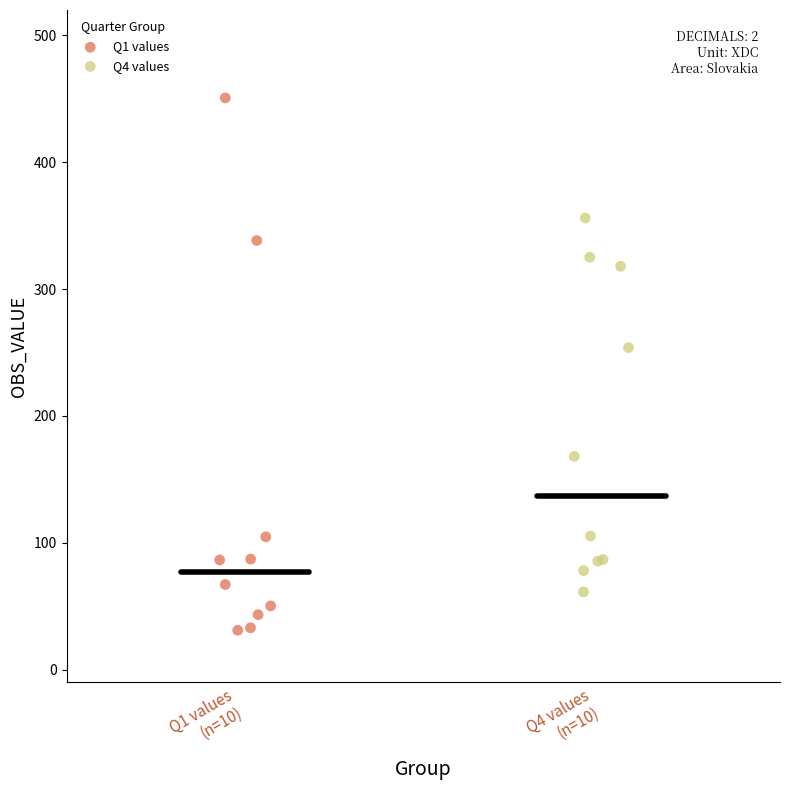

Which series has the largest Y range (max minus min)?

Q1 values